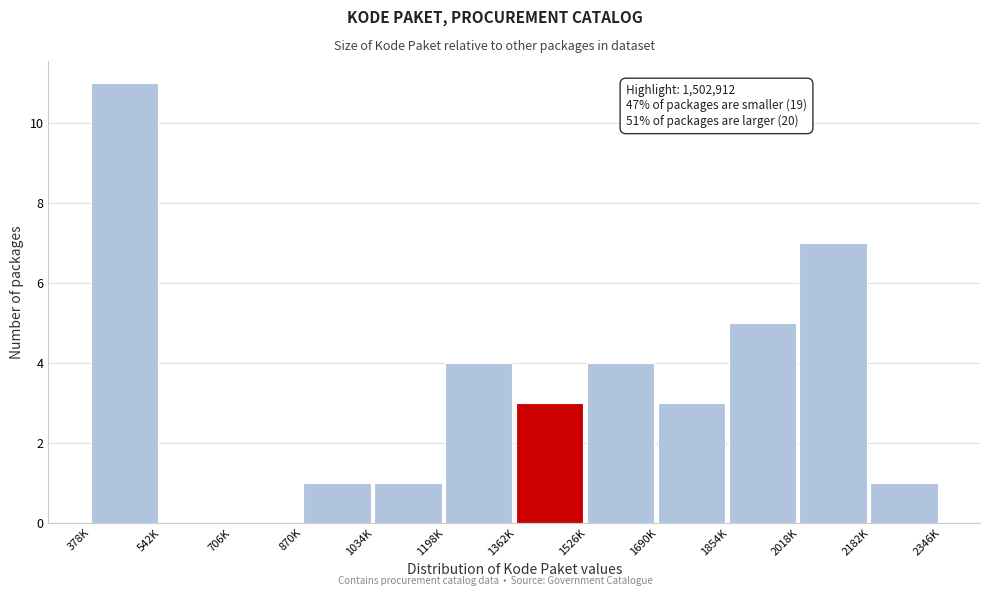

Reading right to left, extract all data points from this chart.

2182K=1	2018K=7	1854K=5	1690K=3	1526K=4	1362K=3	1198K=4	1034K=1	870K=1	706K=0	542K=0	378K=11